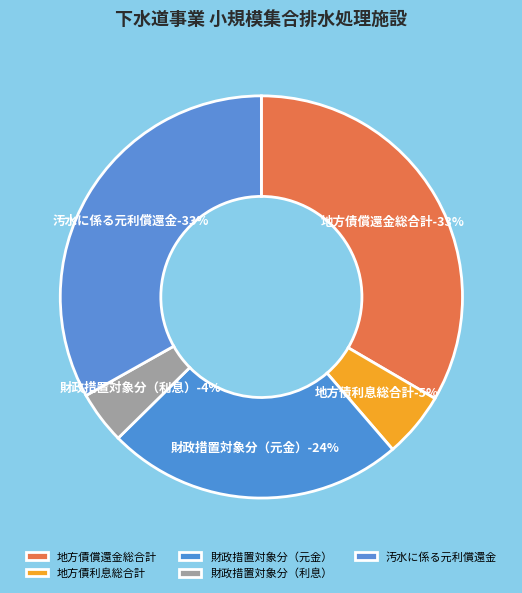

Is 地方債利息総合計 the majority of the pie?

No